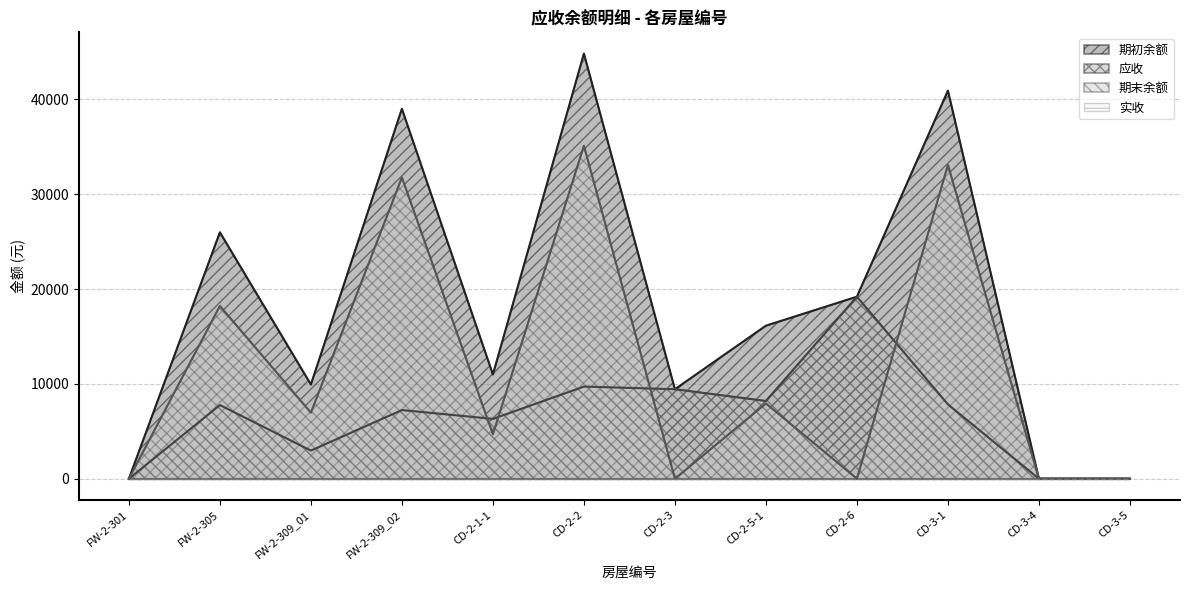

How many times do 期末余额 and 应收 cross each other?

4